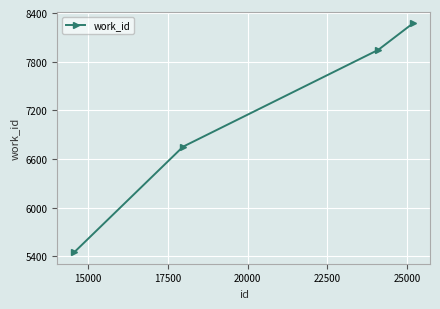

Reading left to right, what are all the values shown in this chart?

5452	6753	7946	8274